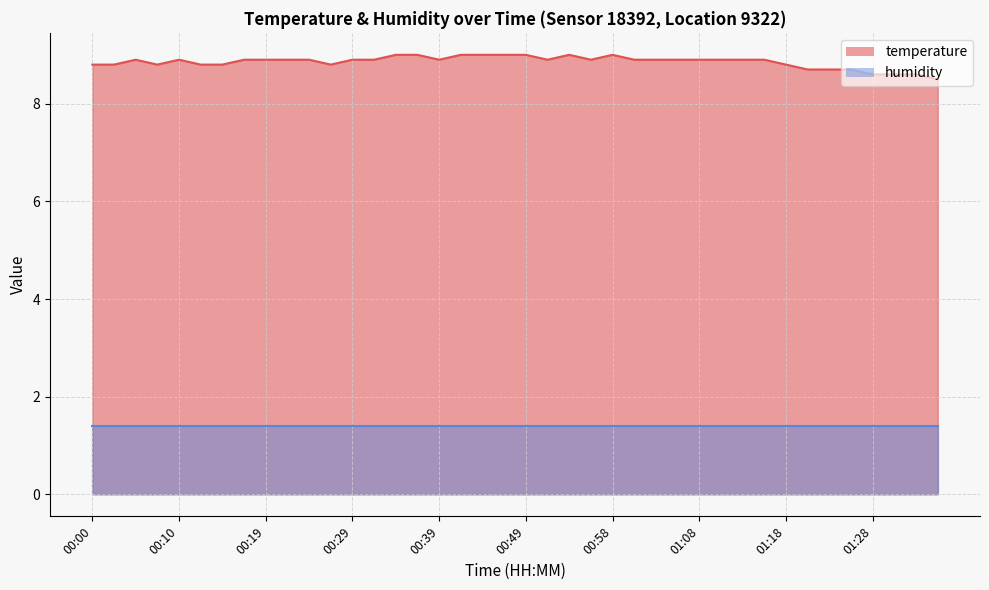

True or false: the data shows 9.0 at 00:41.

True